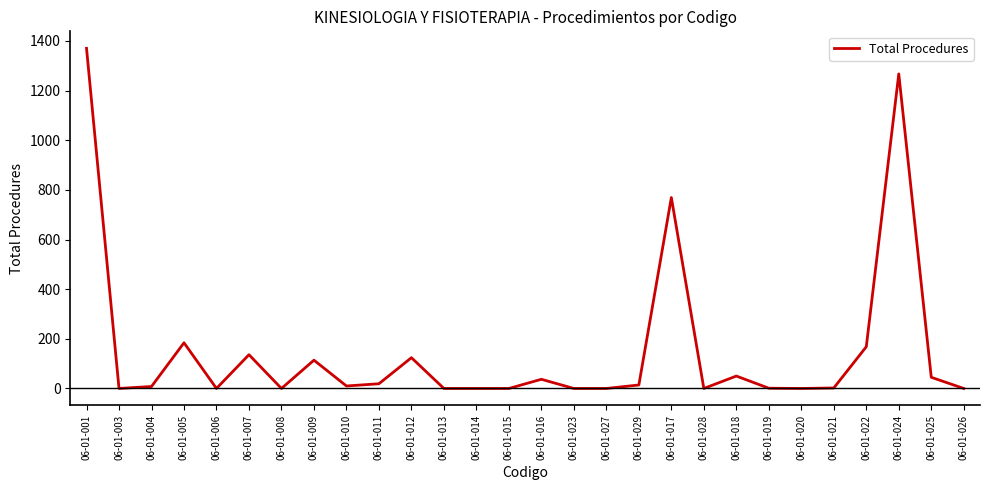

True or false: the data has more than 2 interior local peaks.

True